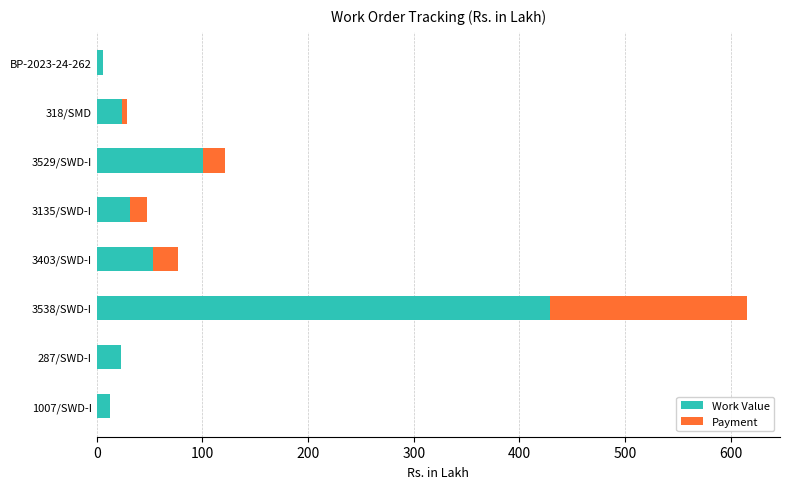

Read the Work Value value at 3538/SWD-I.

429.2